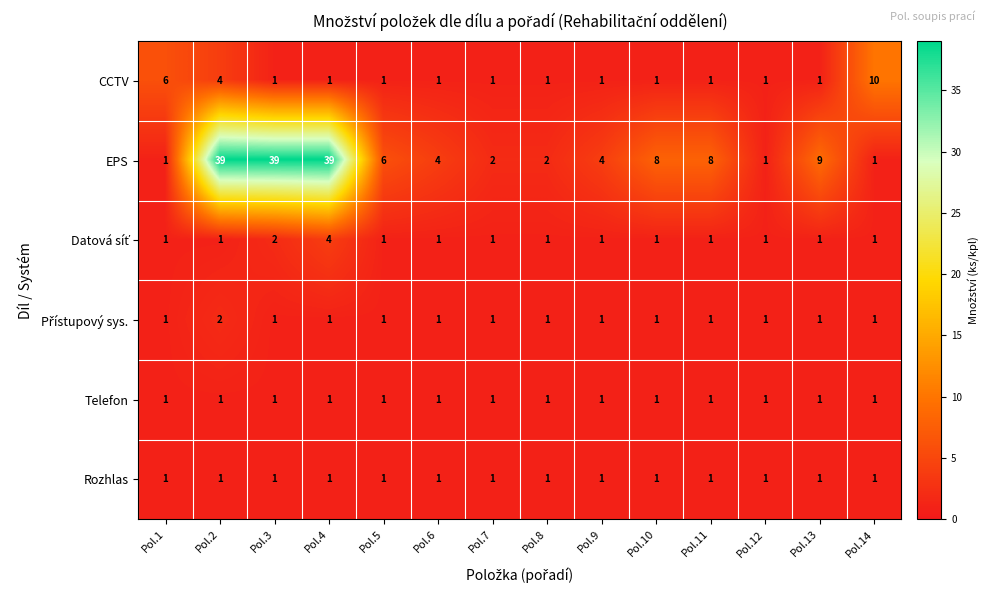

What is the maximum value shown in the chart?

39